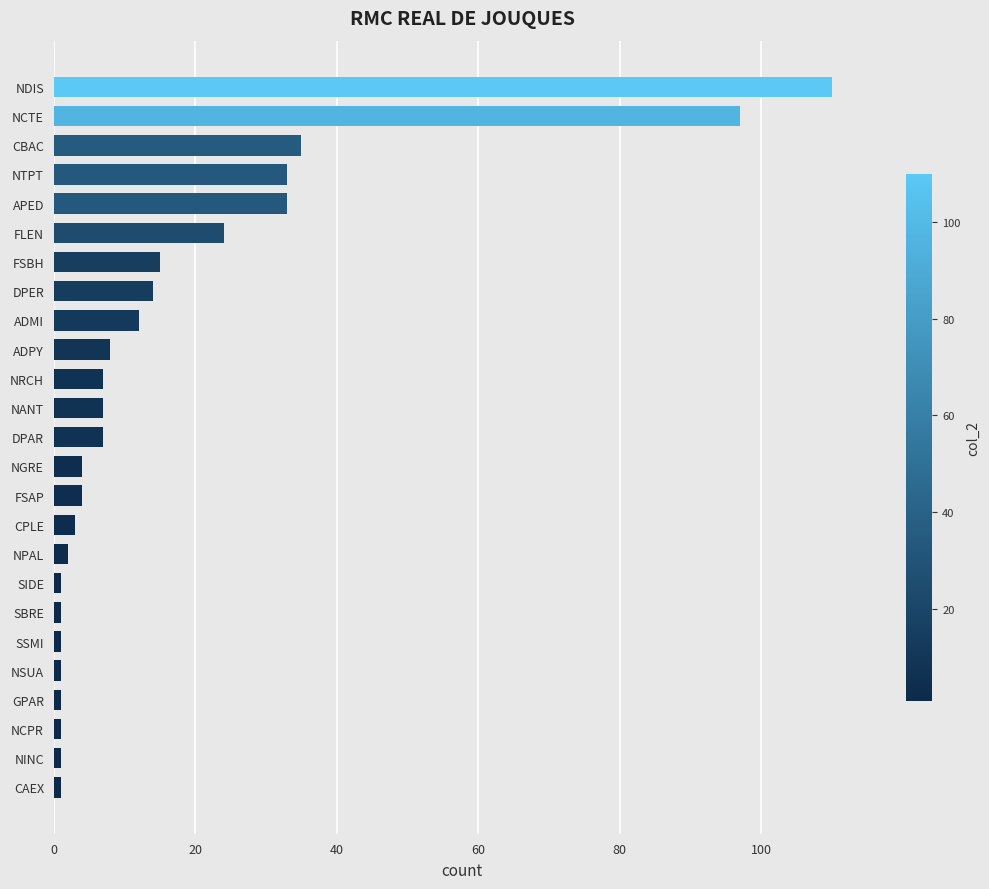

Count the number of data series in this chart.

1